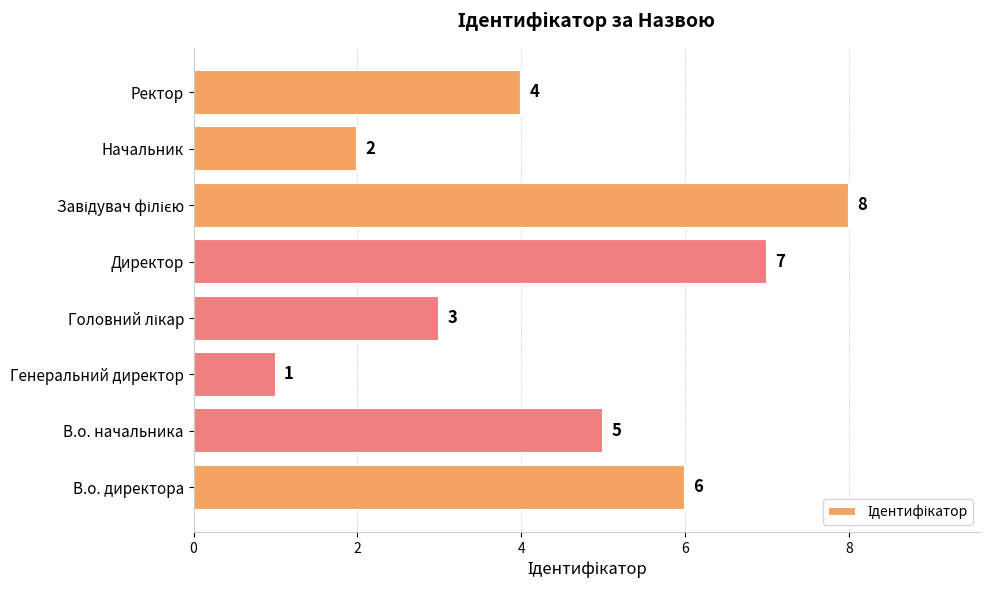

Reading top to bottom, extract all data points from this chart.

4	2	8	7	3	1	5	6